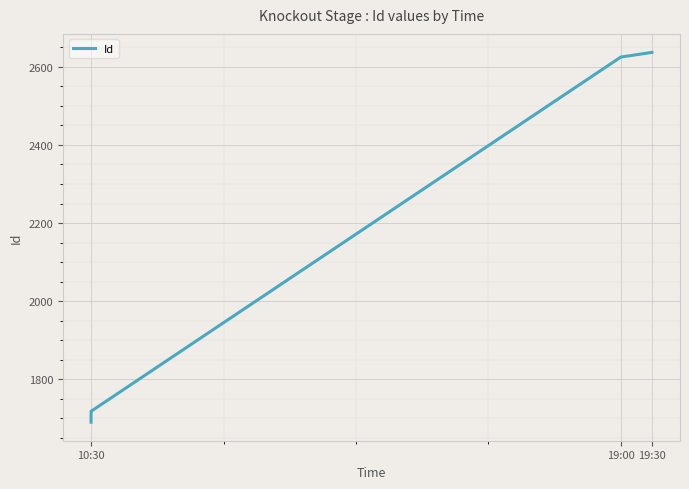

Reading right to left, extract all data points from this chart.

2637	2625	1718	1717	1690